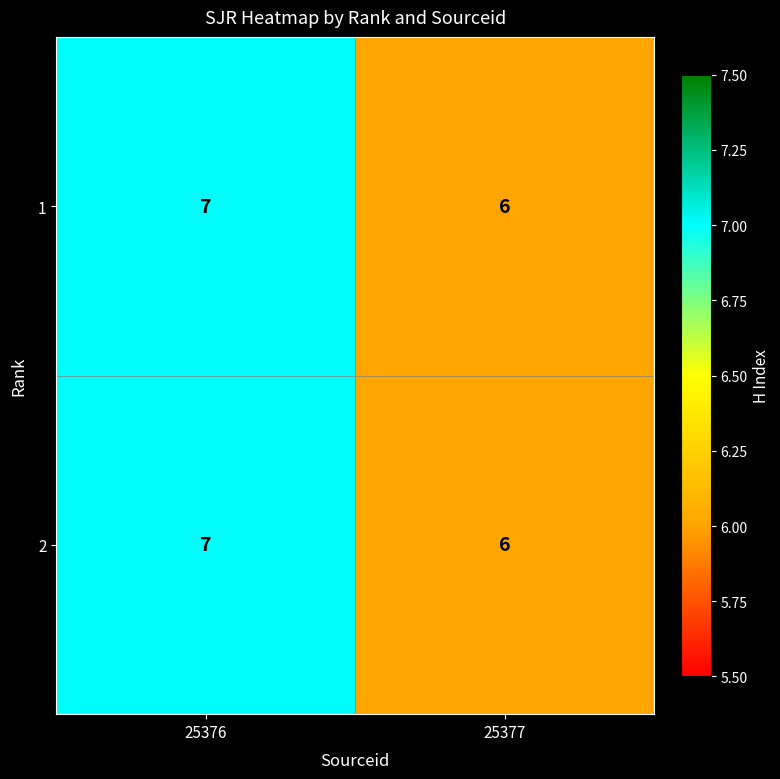

At which category is the sum across all series the highest?

25376